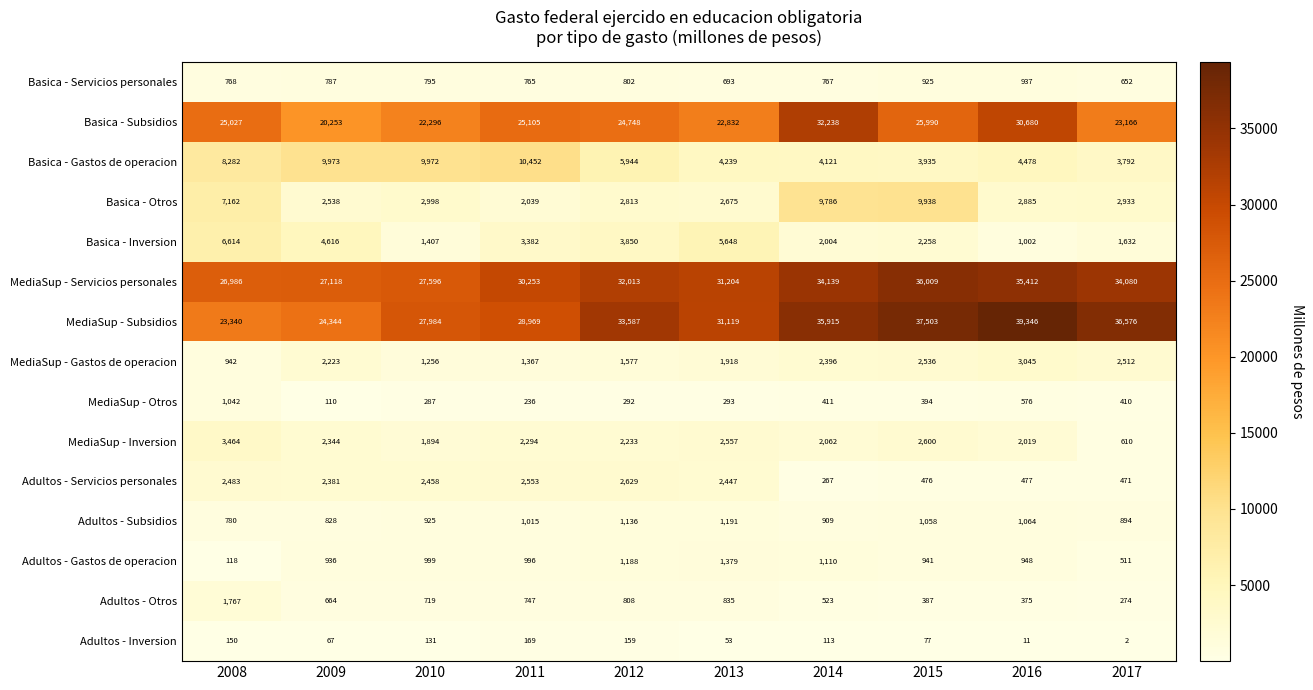

Which series has the largest total across all categories?

MediaSup - Subsidios